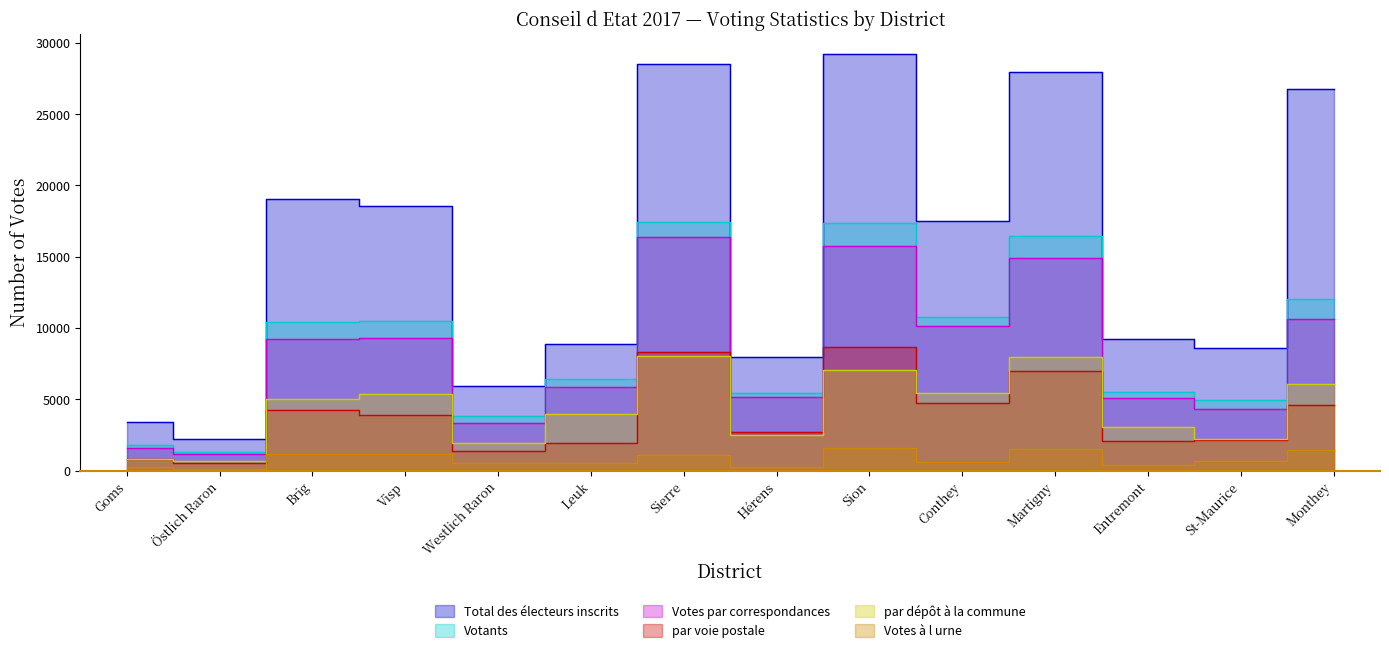

At which category is the sum across all series the highest?

Sierre